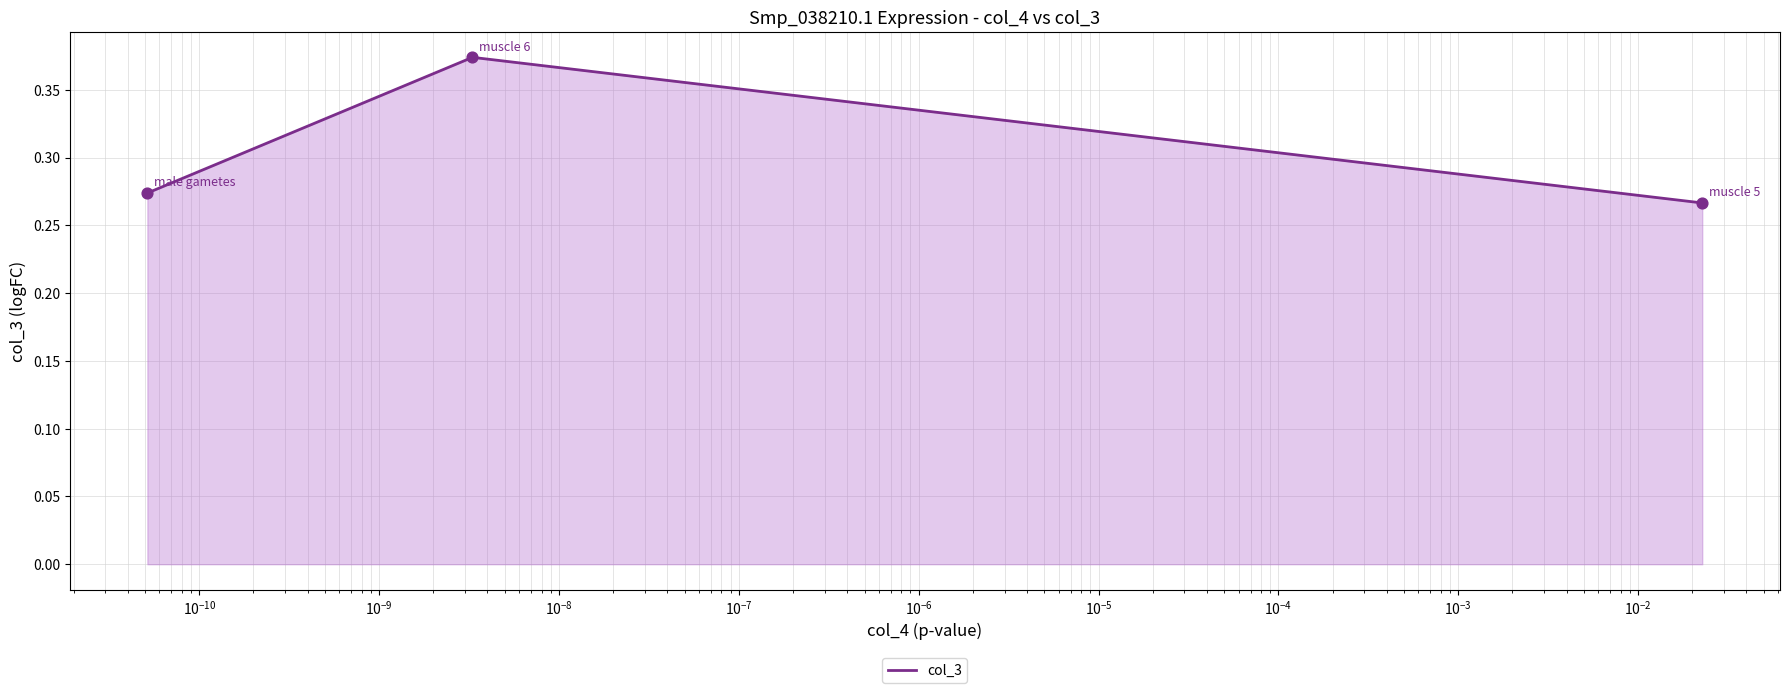

Count the number of categories in the chart.

3